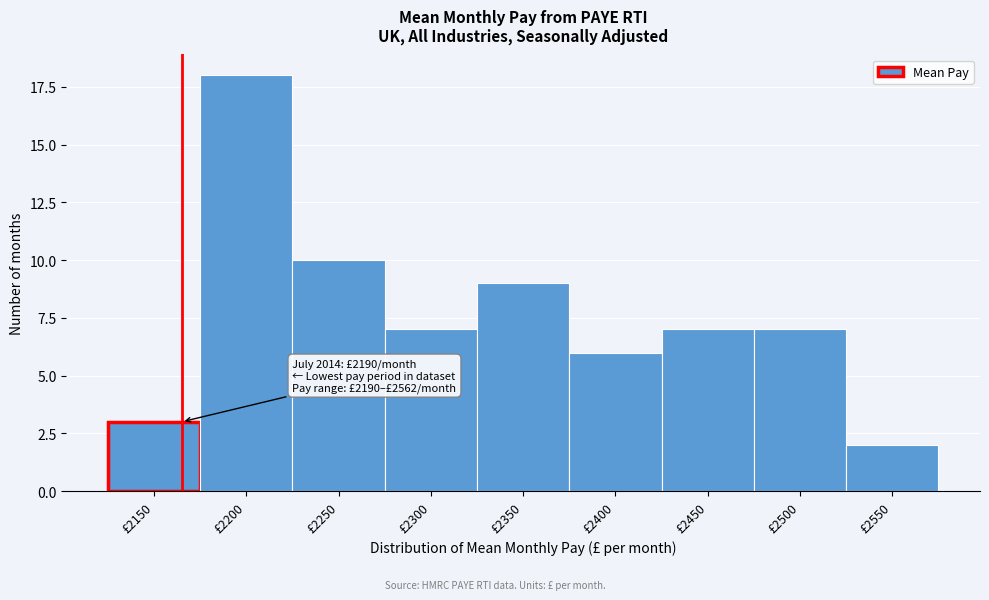

Reading right to left, what are all the values shown in this chart?

2	7	7	6	9	7	10	18	3